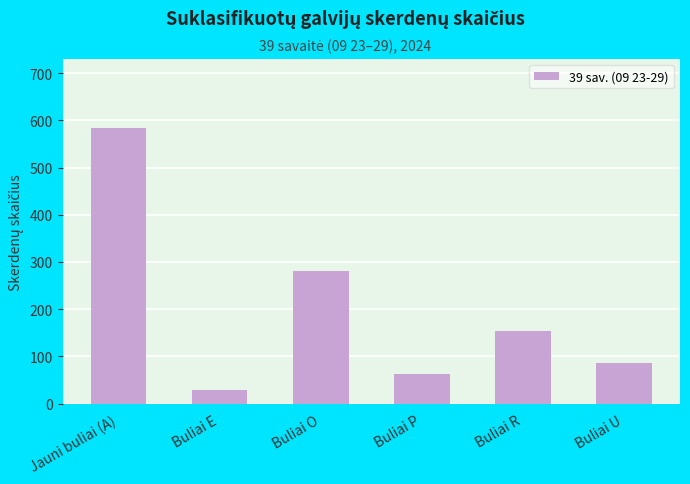

List the labels in order of value, smallest first.

Buliai E, Buliai P, Buliai U, Buliai R, Buliai O, Jauni buliai (A)